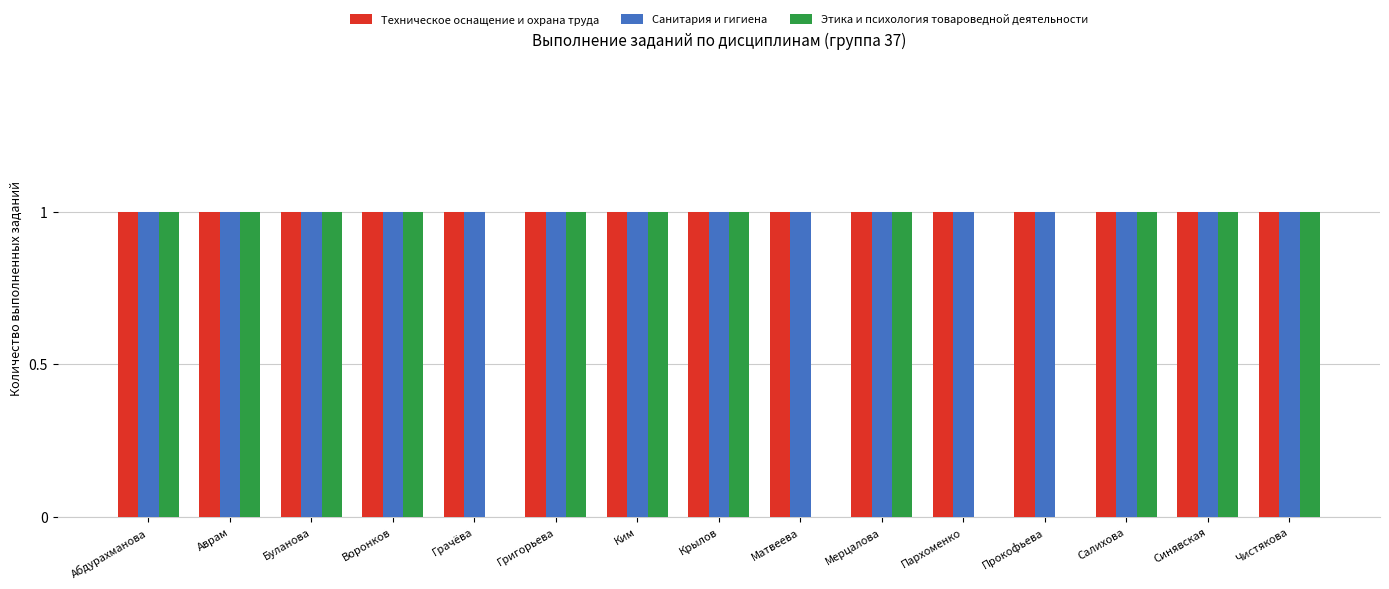

What value does the Санитария и гигиена series have at Аврам?

1